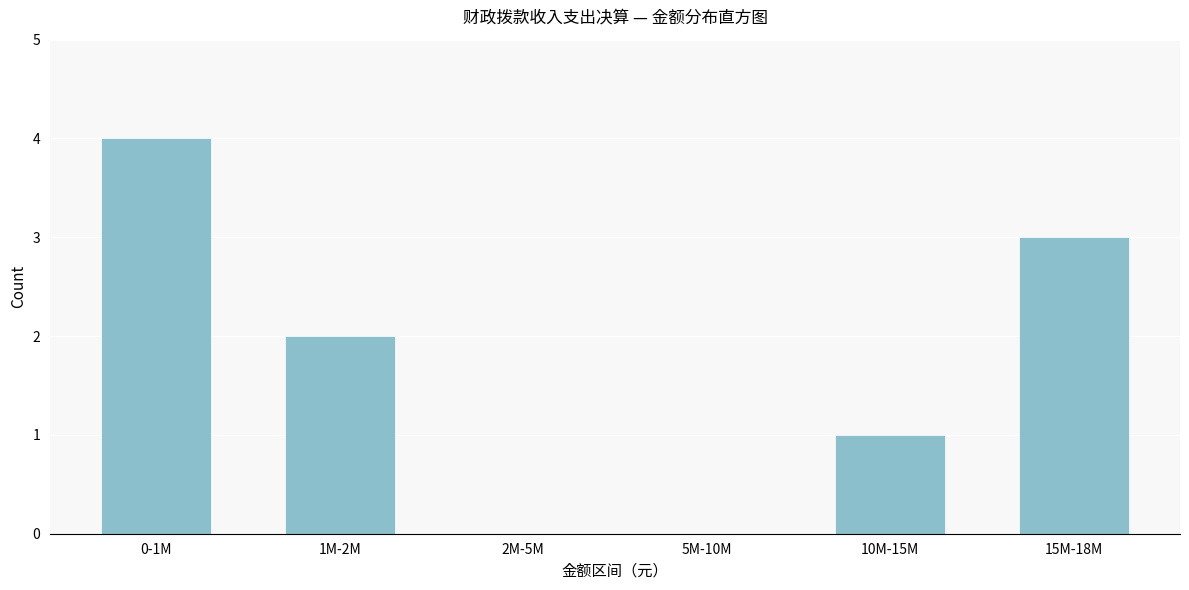

Reading right to left, what are all the values shown in this chart?

15M-18M=3	10M-15M=1	5M-10M=0	2M-5M=0	1M-2M=2	0-1M=4